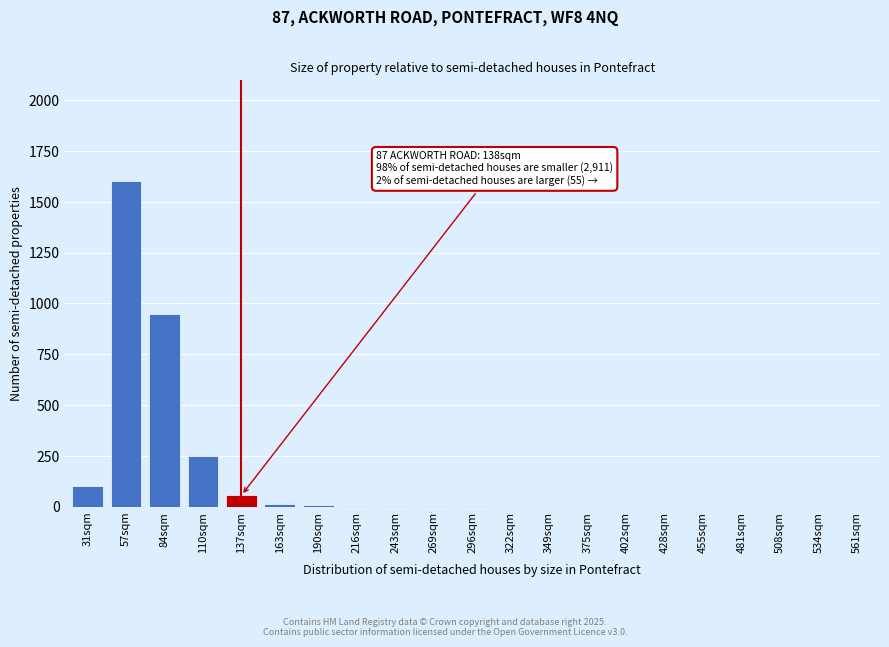

What is the sum of the values at 322sqm and 31sqm?

100